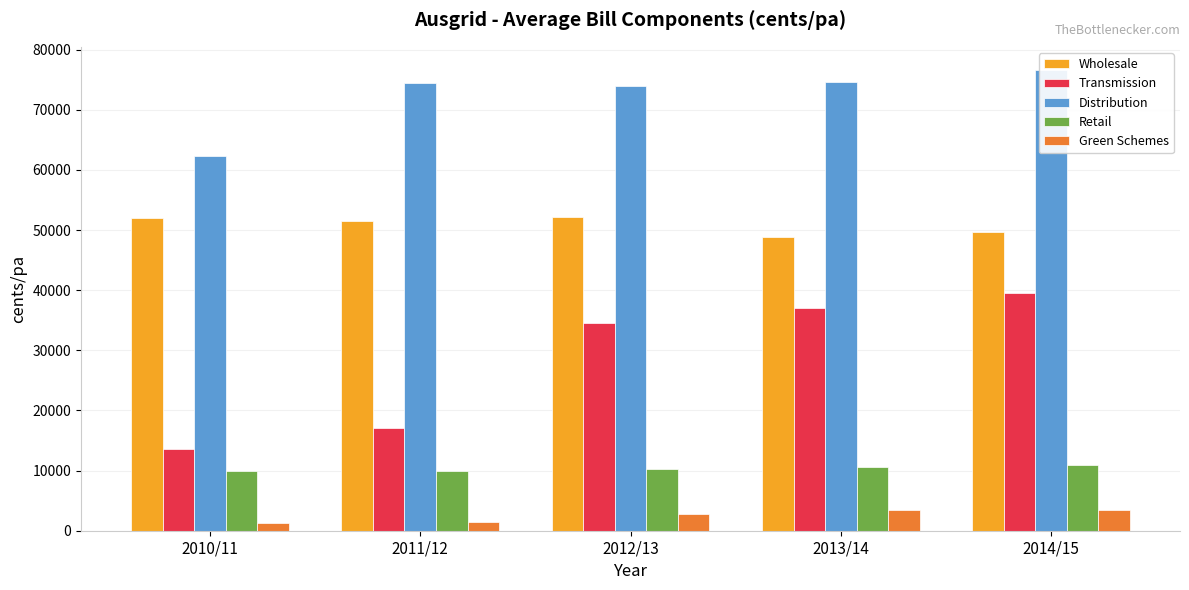

At which label does Transmission first exceed 34551?

2012/13